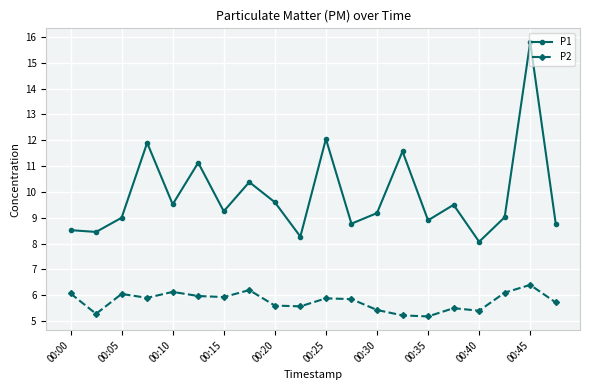

Does the chart display data point markers on the line(s)?

Yes